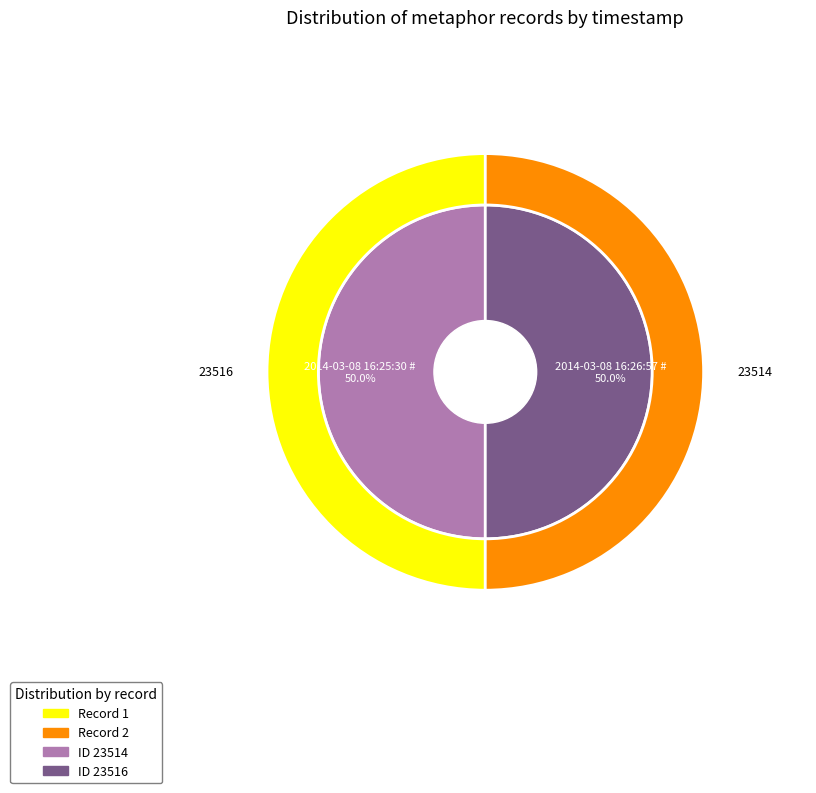

What percentage do 2014-03-08 16:25:30 UTC and 2014-03-08 16:26:57 UTC together represent?

100.0%